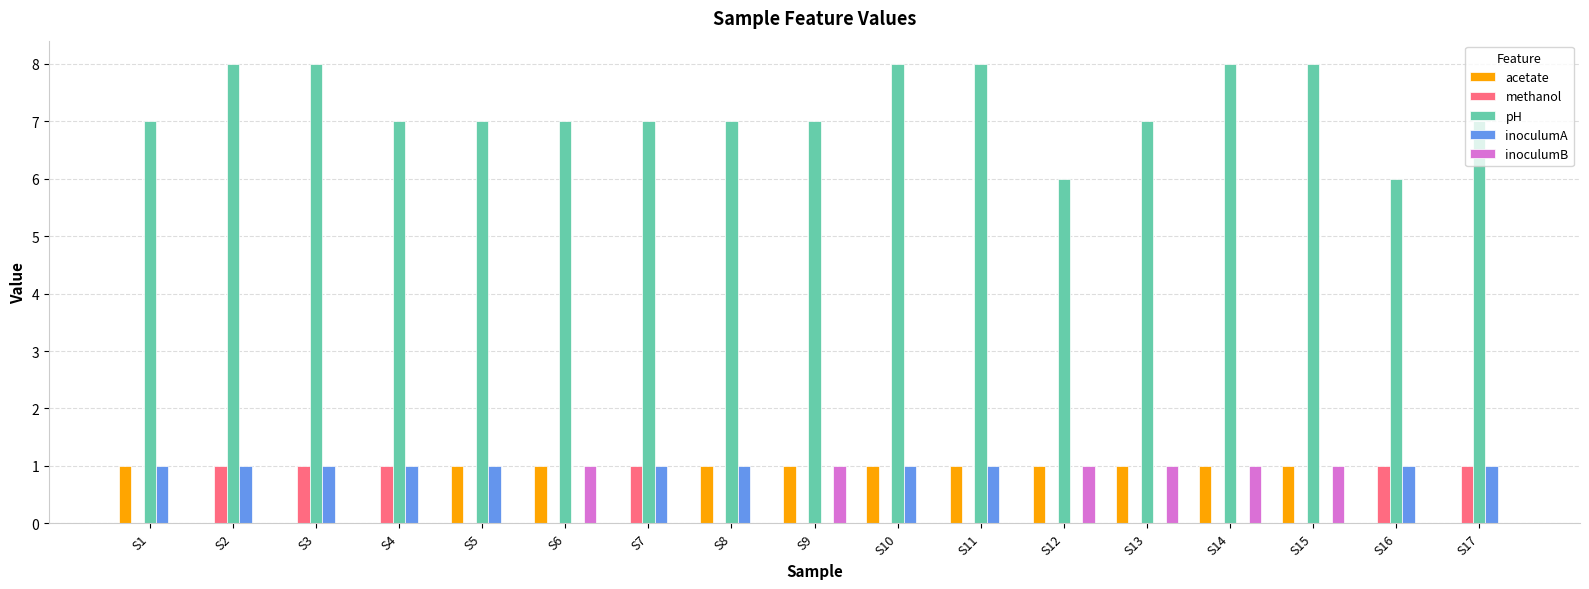

Is the value of inoculumA at S10 greater than the value of methanol at S12?

Yes